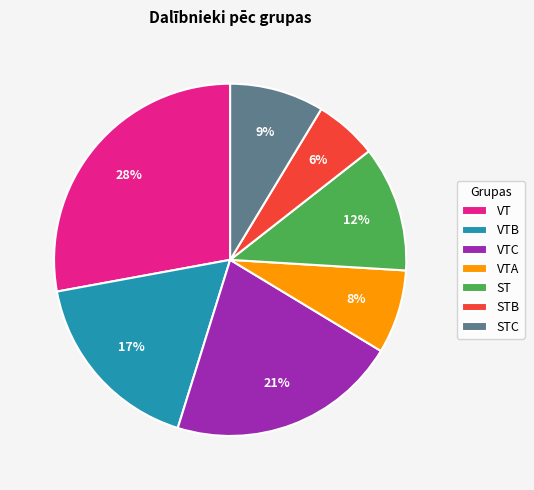

Which category has the biggest portion of the pie?

VT